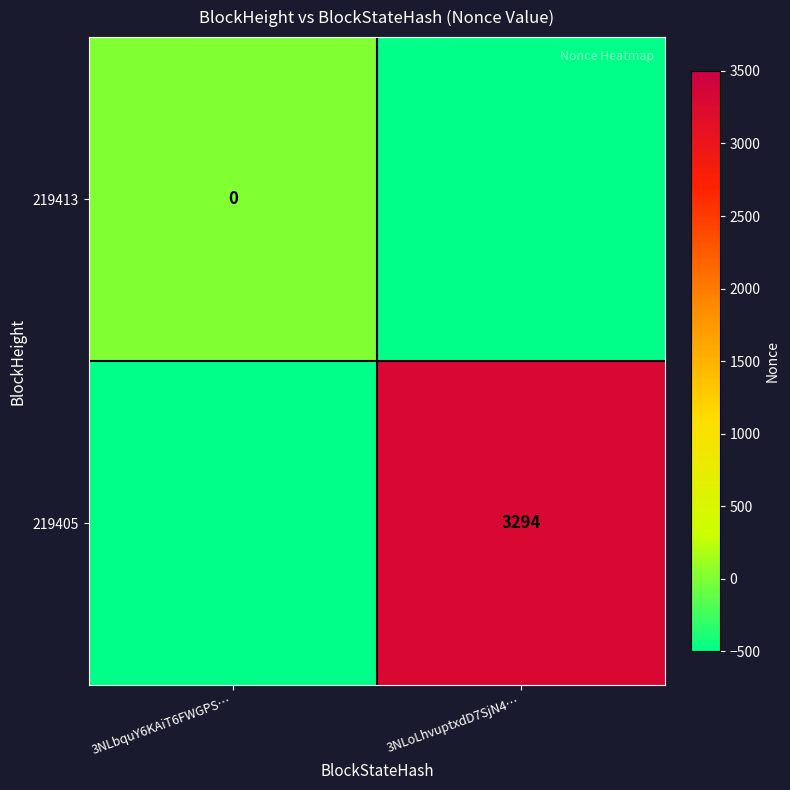

The 219405 series shows 4396 at 3NLoLhvuptxdD7SjN4…. True or false?

False